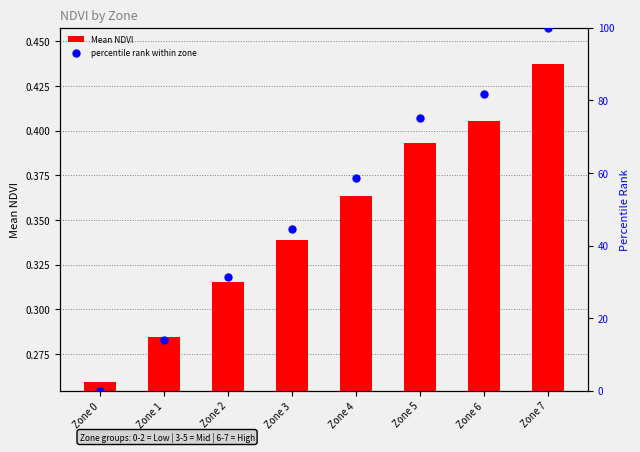

Which series has the largest Y range (max minus min)?

percentile rank within zone